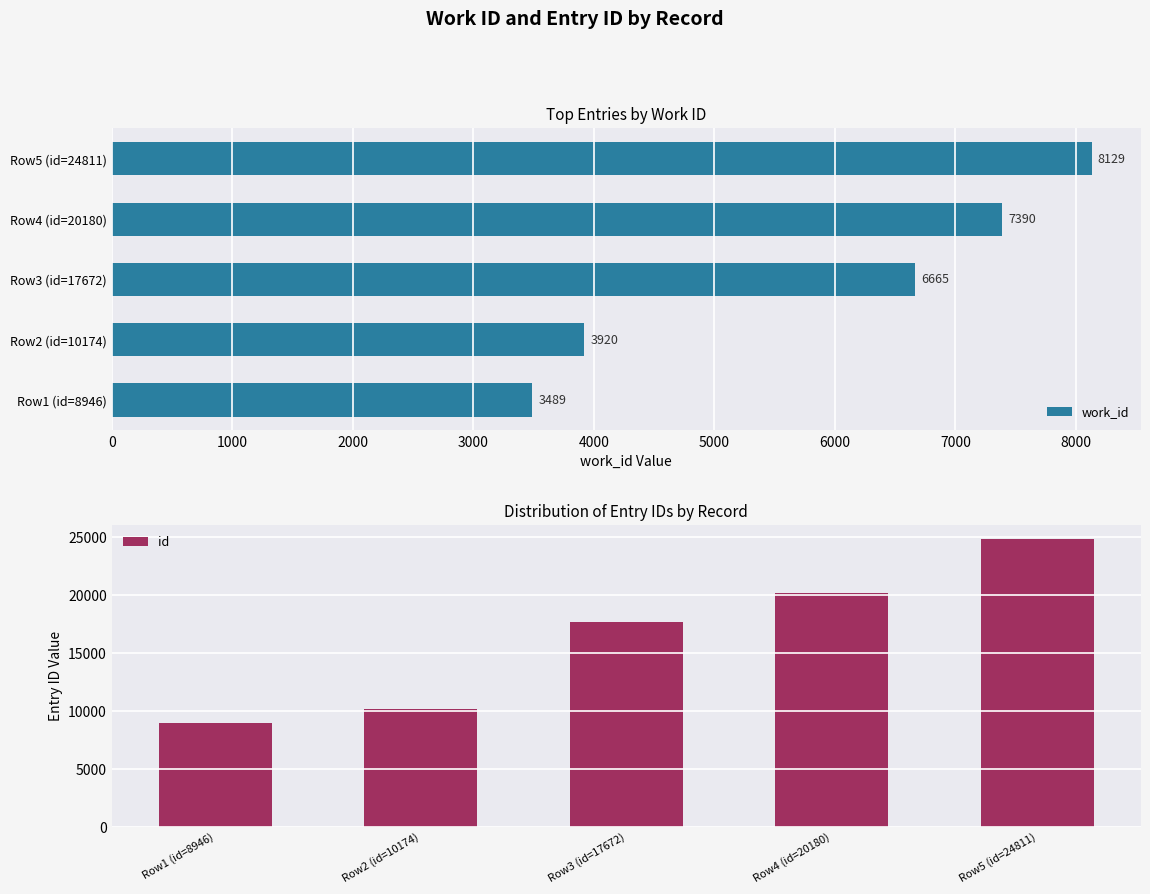

At which label is id closest to 16878?

Row3 (id=17672)